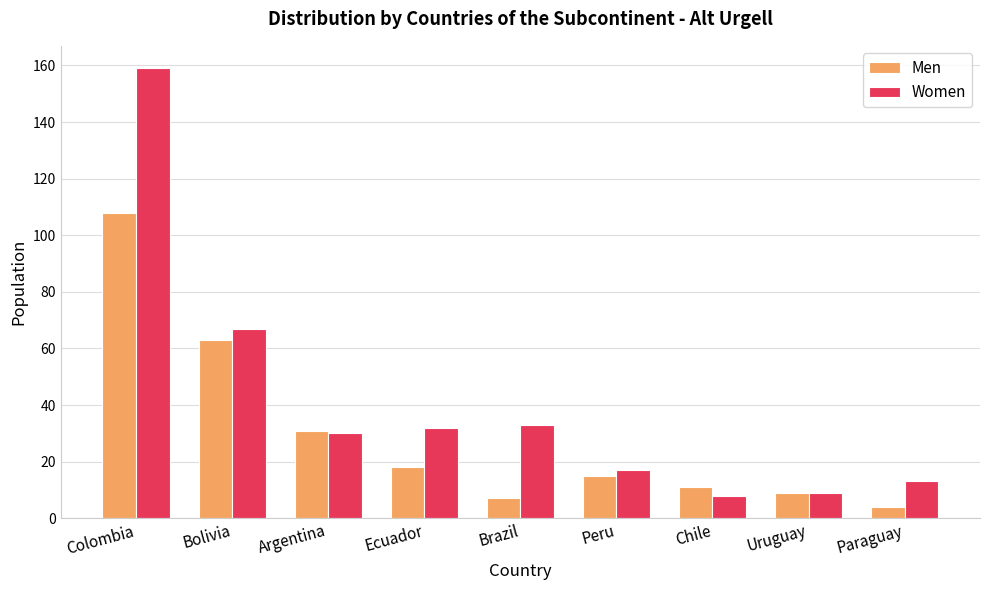

Reading right to left, extract all data points from this chart.

Men: 4	9	11	15	7	18	31	63	108
Women: 13	9	8	17	33	32	30	67	159